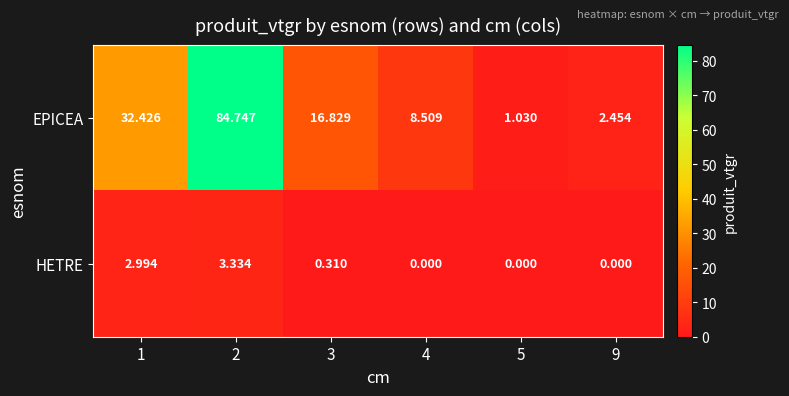

Rank the series by their average value, from highest to lowest.

EPICEA, HETRE